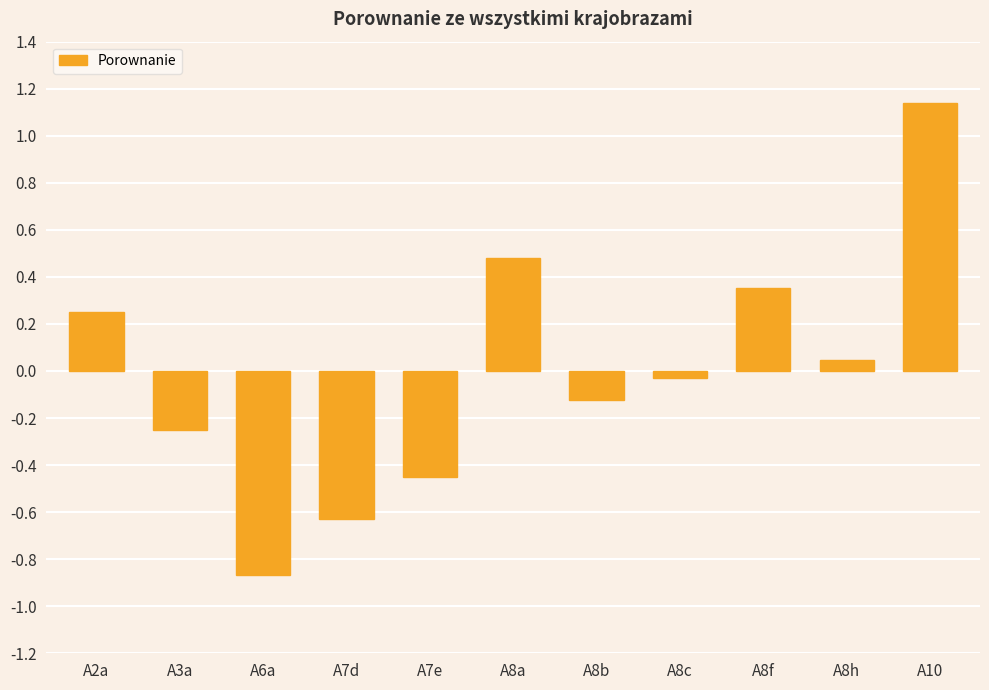

What is the difference between the maximum and minimum values?

2.0